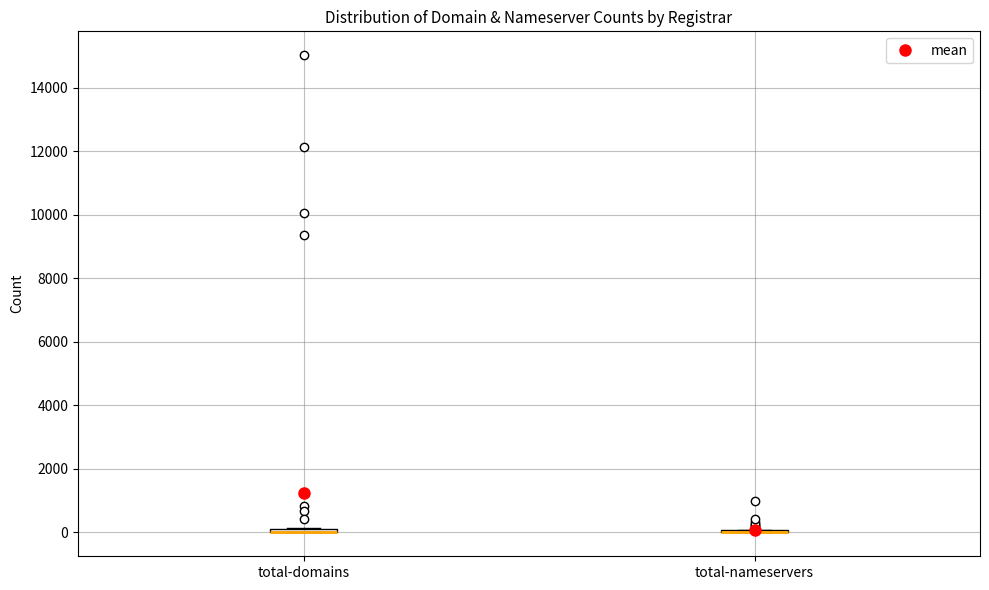

Where is the lower edge of the box for total-domains on the y-axis? The values are not printed on the chart, so give them approximately, as read against the axis.

0